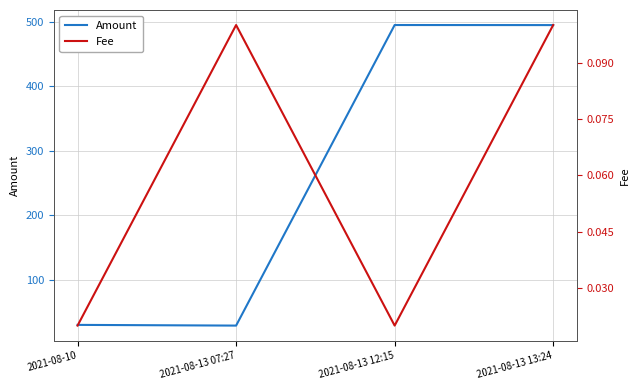

What are all the series names shown in the legend?

Amount, Fee